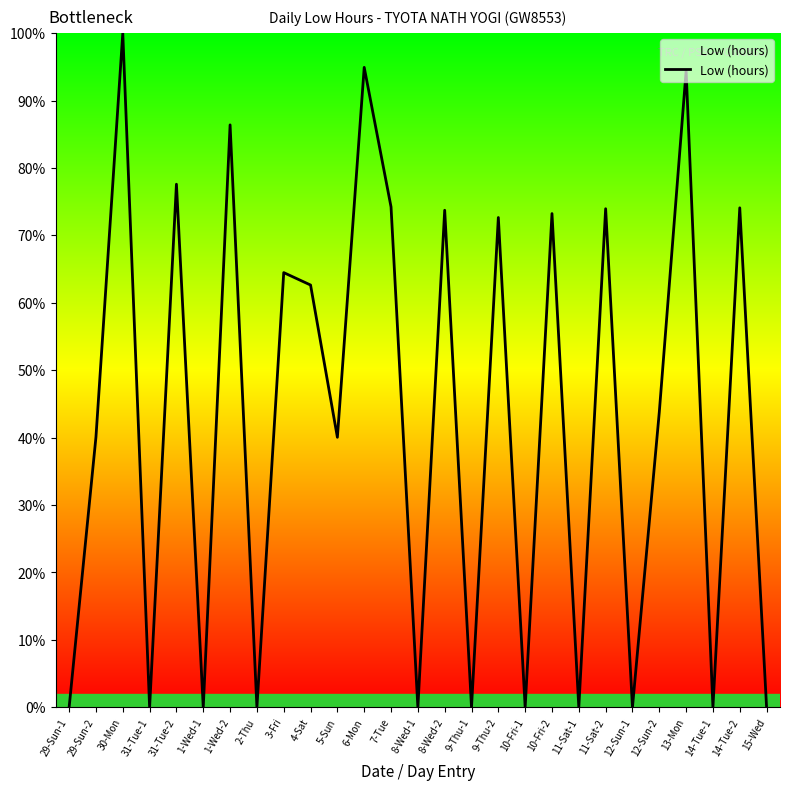

At which category does the data reach its first local peak?

30-Mon